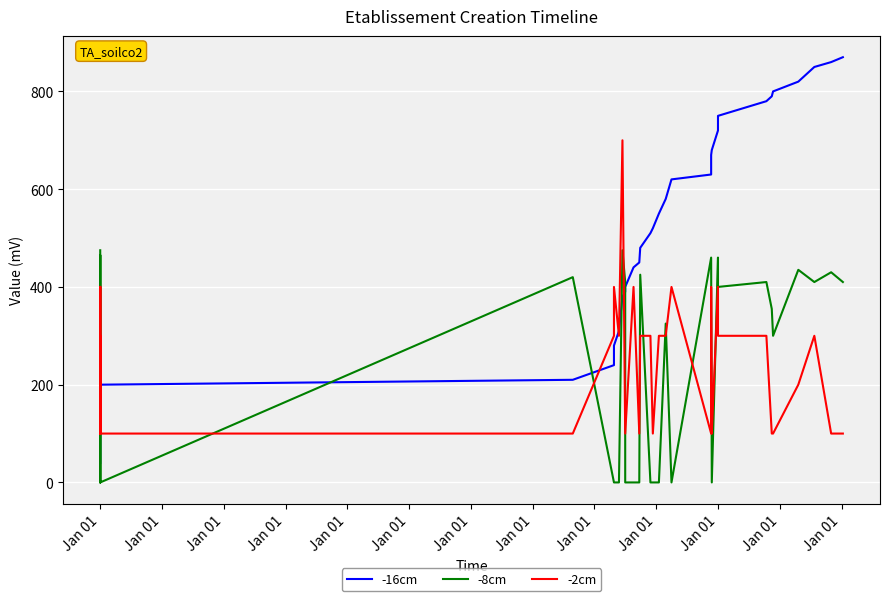

The -8cm series shows 200 at 37. True or false?

False